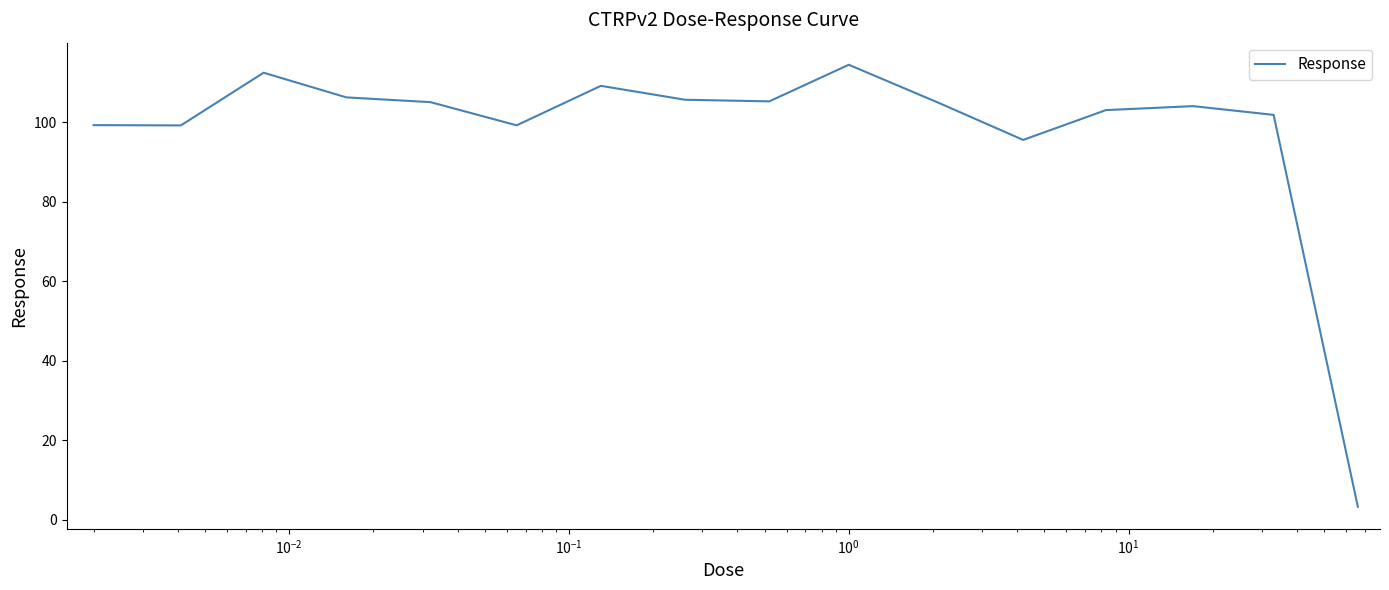

Does the chart display data point markers on the line(s)?

No